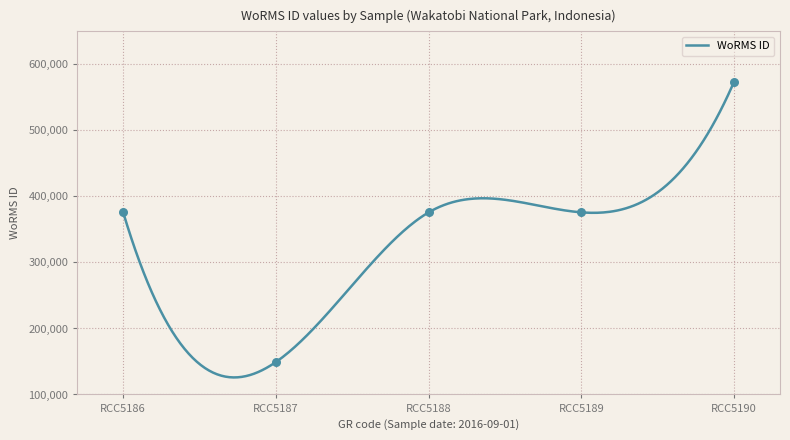

What is the minimum value for WoRMS ID?

125852.0